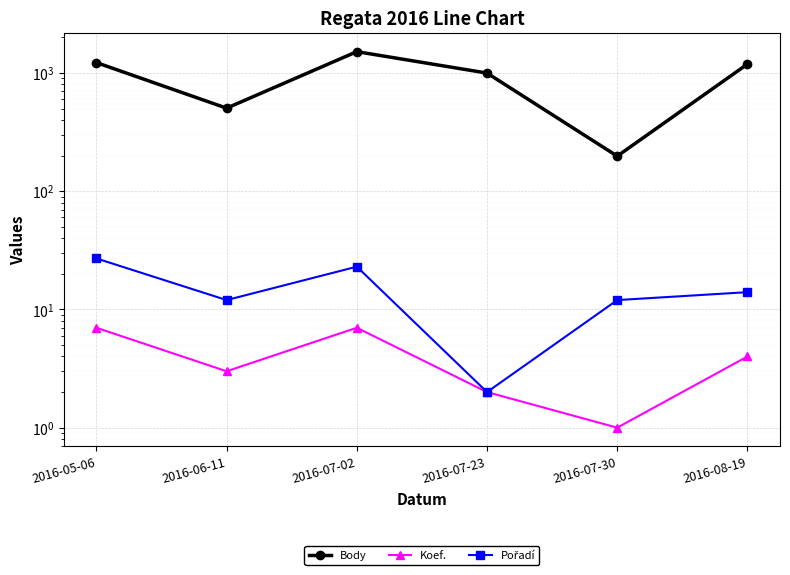

Read the Koef. value at 2016-08-19.

4